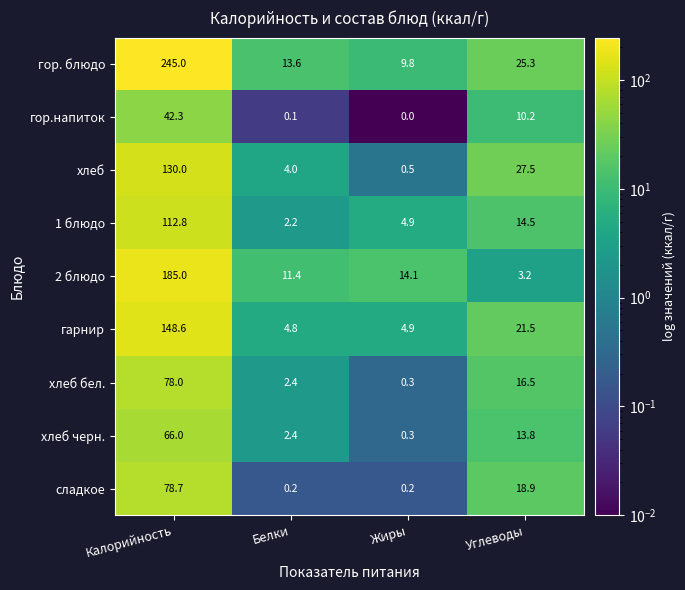

At which category is the sum across all series the highest?

Калорийность